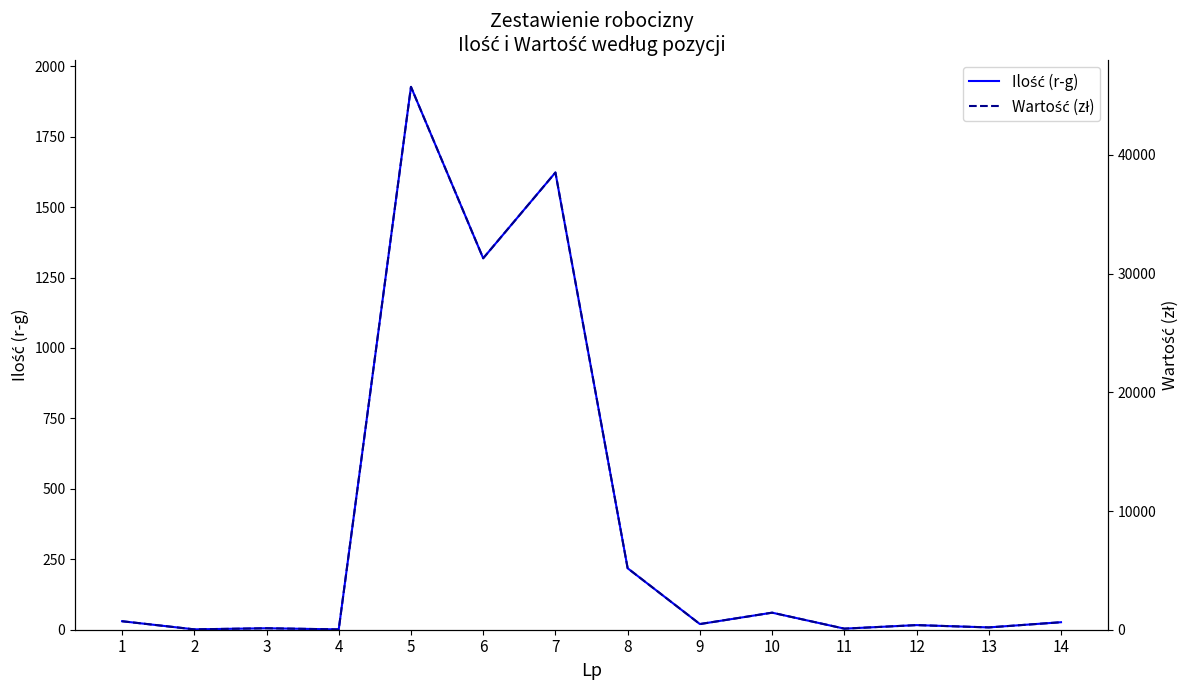

At which label does Ilość (r-g) first exceed 26?

1